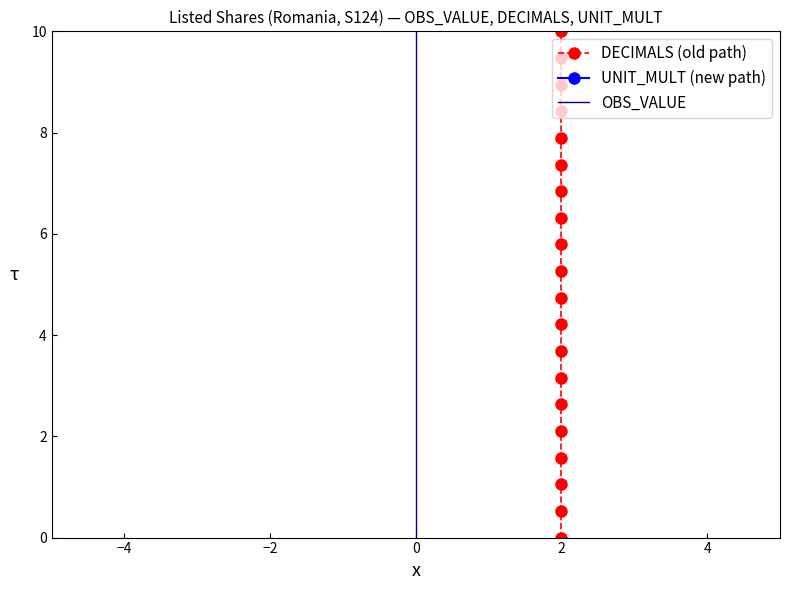

List the series in order of their peak value, lowest first.

DECIMALS (old path), UNIT_MULT (new path), OBS_VALUE